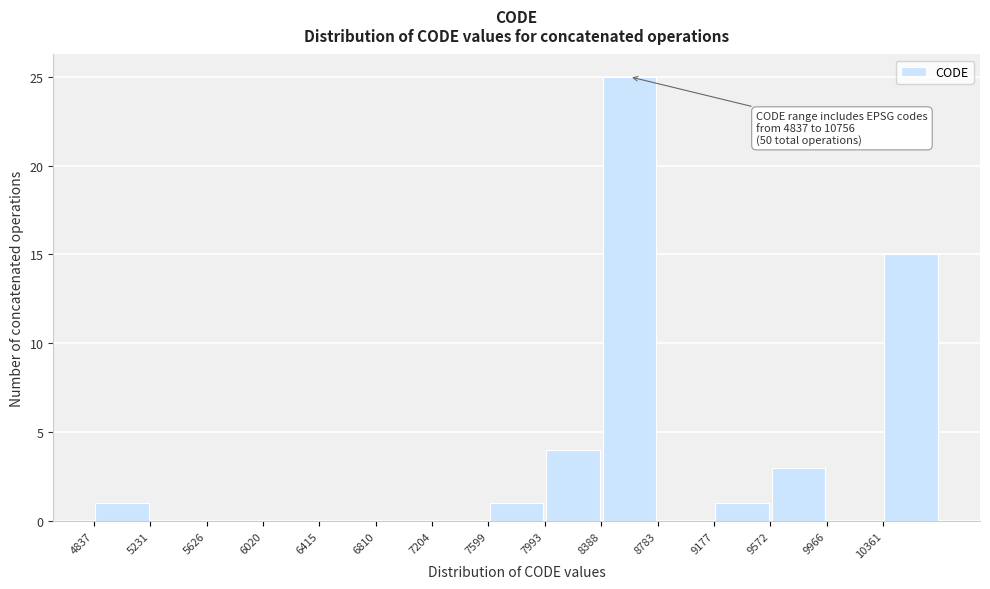

Which range on the x-axis has the tallest bar?

8400 to 8800